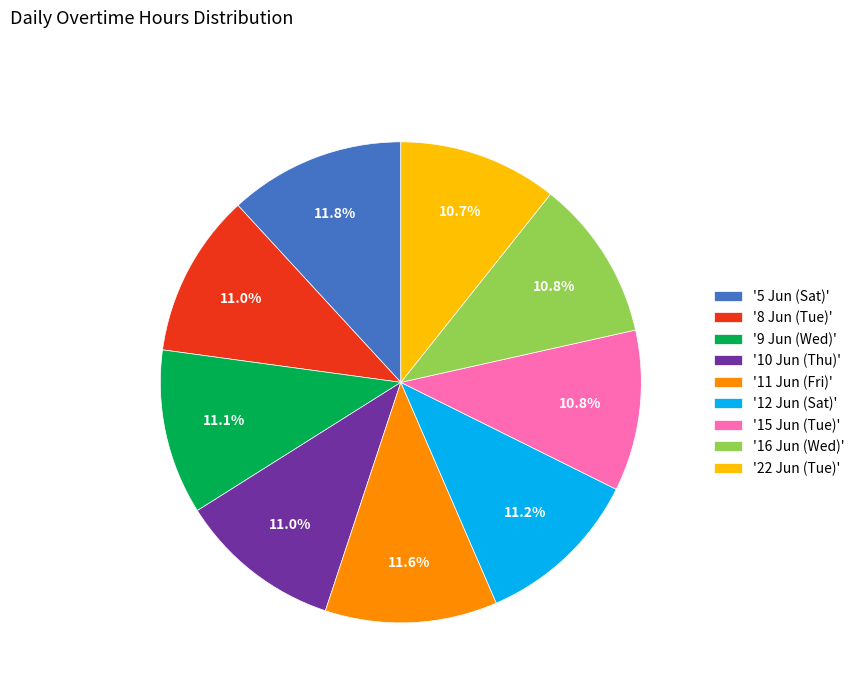

Is '9 Jun (Wed)' the majority of the pie?

No